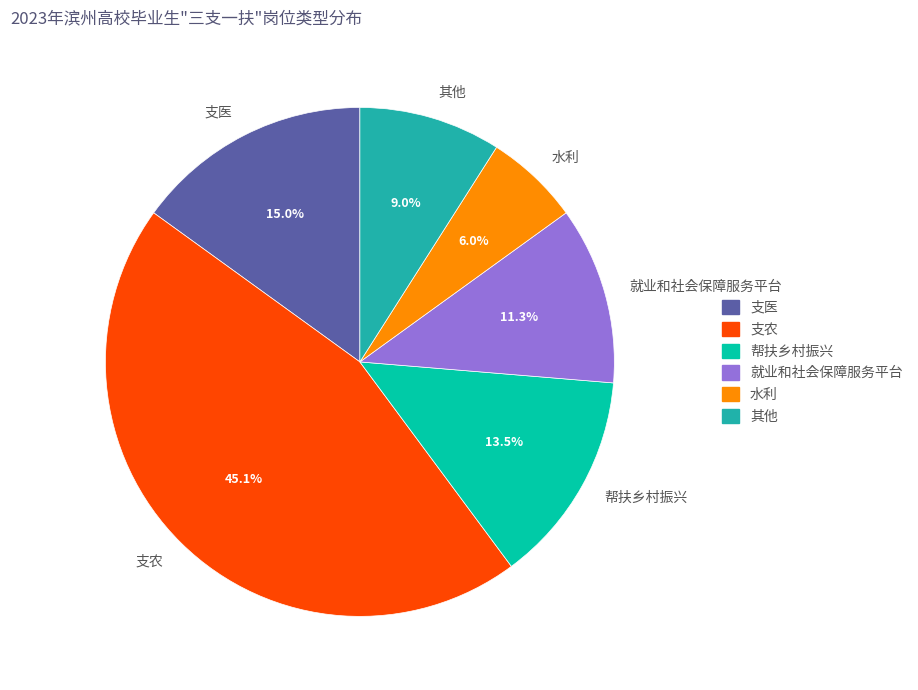

What percentage is NOT represented by 其他?

91.0%